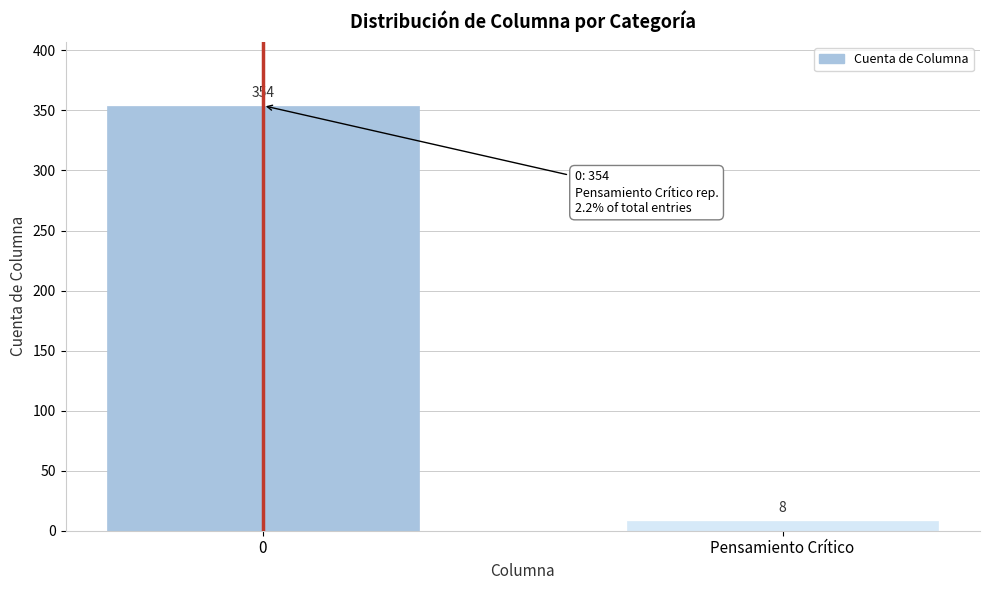

Reading right to left, extract all data points from this chart.

8	354